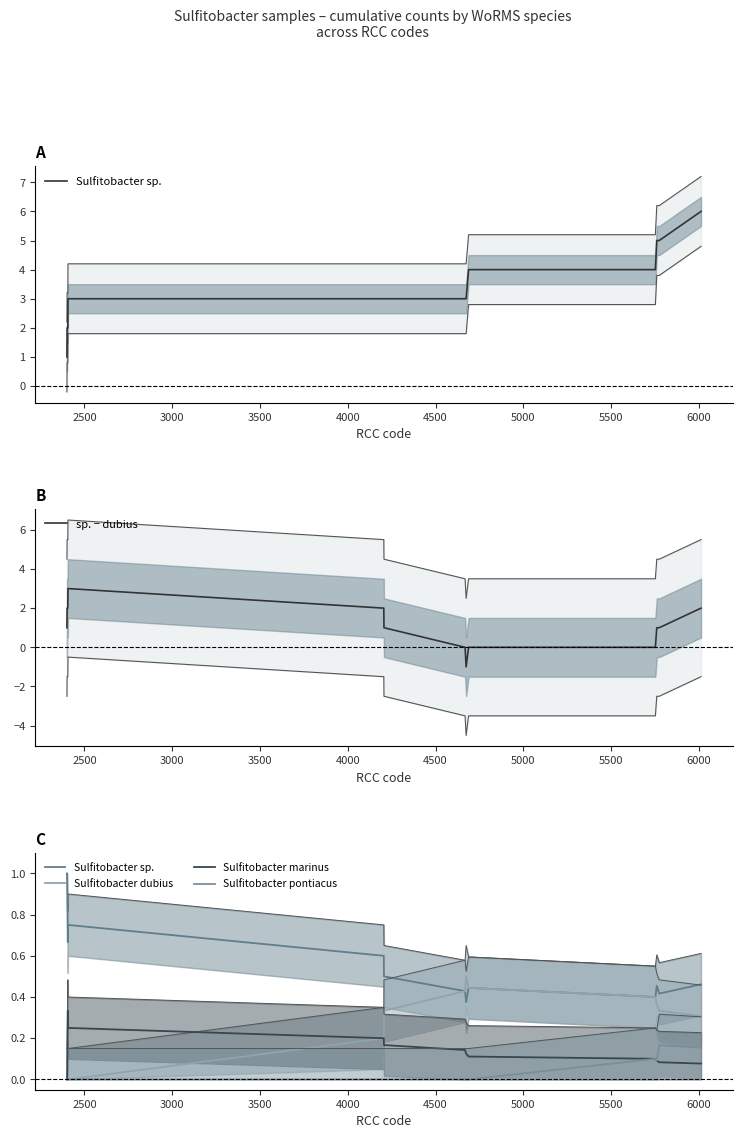

Reading right to left, what are all the values shown in this chart?

Sulfitobacter sp.: 0.5	0.4	0.5	0.4	0.4	0.4	0.4	0.5	0.6	0.8	0.7	1.0	1.0
sp. − dubius: 2.0	1.0	1.0	0.0	0.0	-1.0	0.0	1.0	2.0	3.0	2.0	2.0	1.0
Sulfitobacter dubius: 0.3	0.3	0.4	0.4	0.4	0.5	0.4	0.3	0.2	0.0	0.0	0.0	0.0
Sulfitobacter marinus: 0.1	0.1	0.1	0.1	0.1	0.1	0.1	0.2	0.2	0.2	0.3	0.0	0.0
Sulfitobacter pontiacus: 0.2	0.2	0.1	0.1	0.0	0.0	0.0	0.0	0.0	0.0	0.0	0.0	0.0